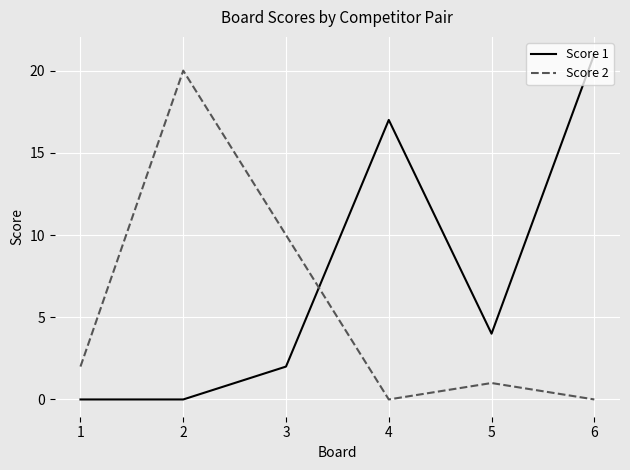

After their last crossing, which series has the higher values: Score 1 or Score 2?

Score 1